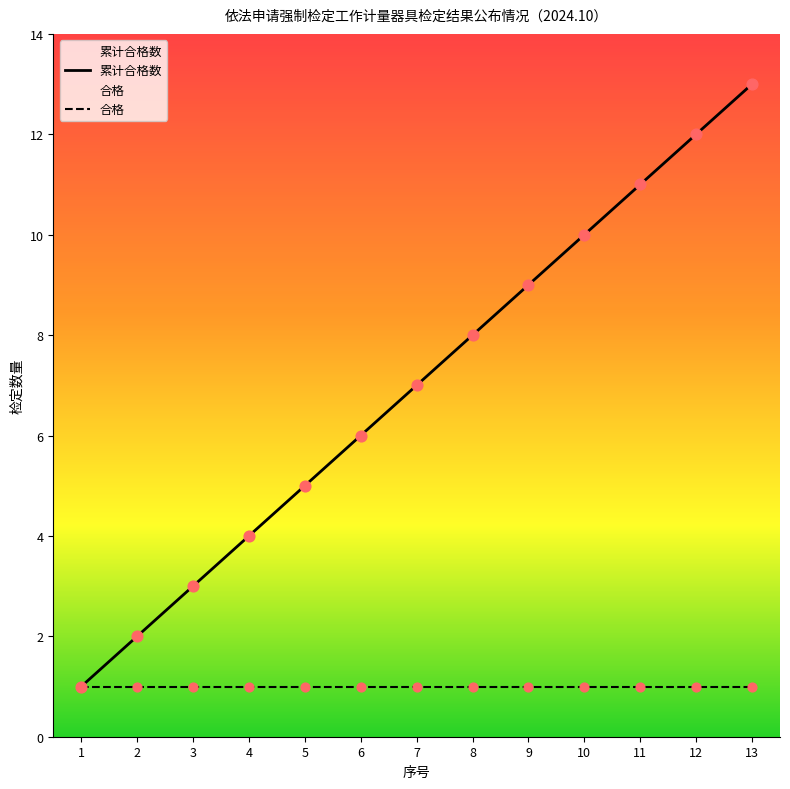

Which has a higher value, 2 or 1?

2